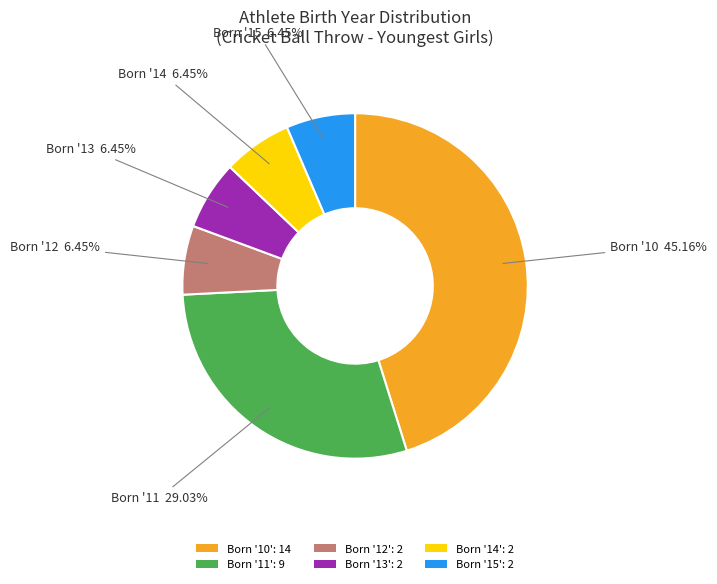

Do Born '15': 2 and Born '11': 9 together represent more than half of the pie?

No